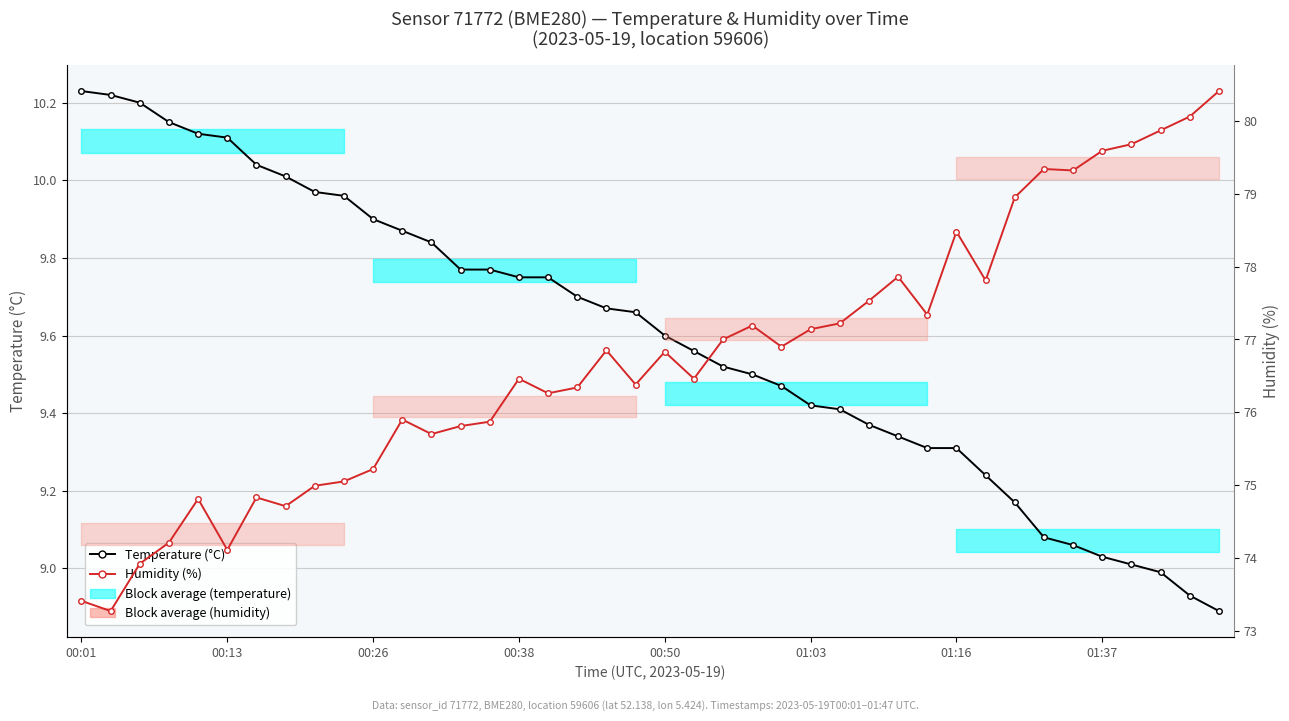

The value of humidity at 00:01 is 73.4. True or false?

True